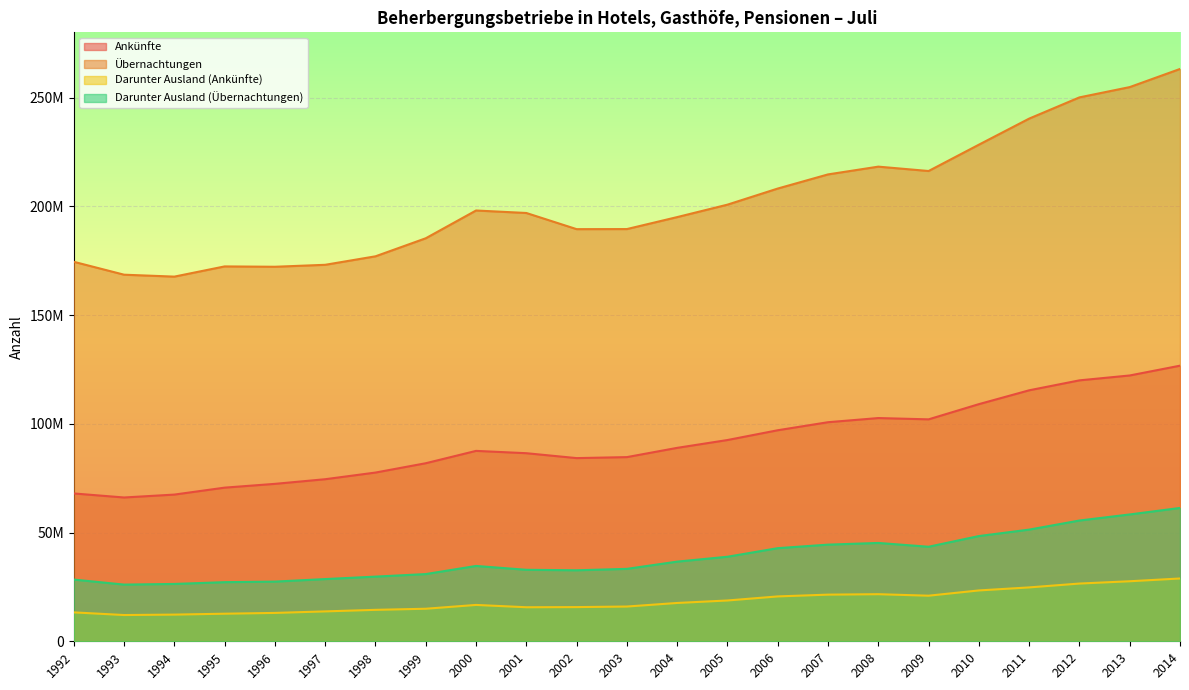

At which category is the sum across all series the highest?

2014